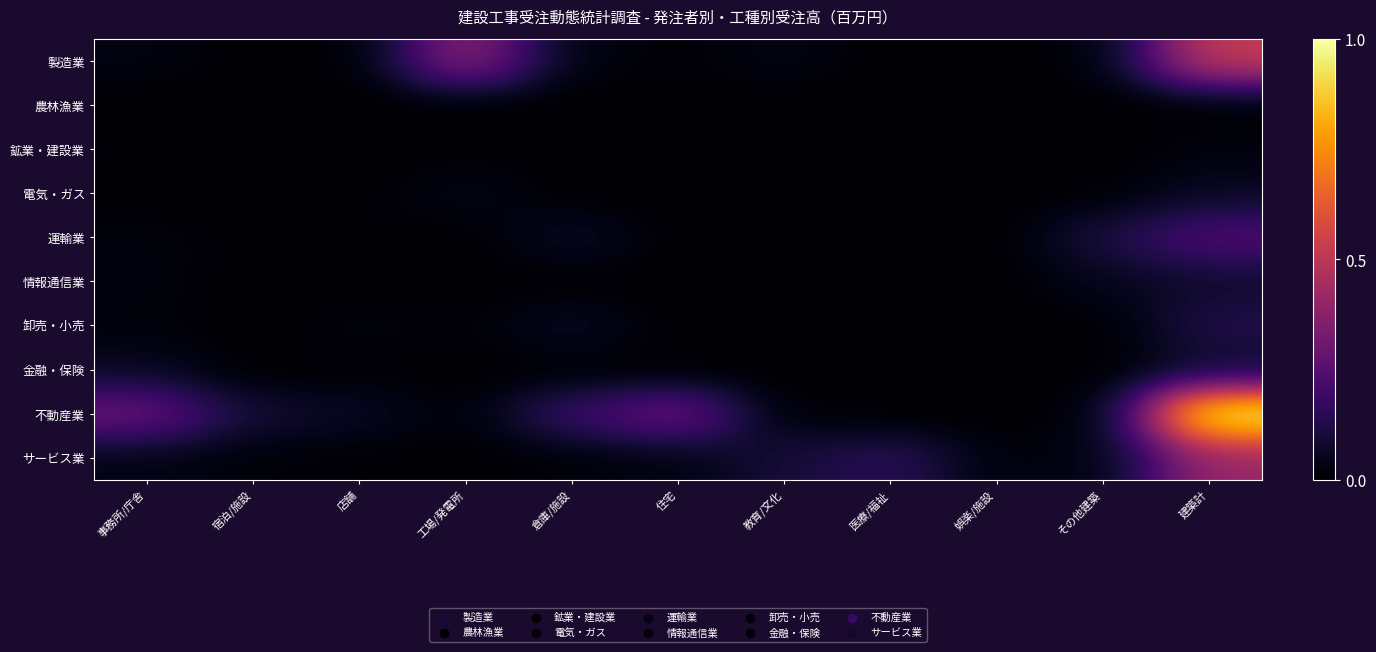

Reading left to right, extract all data points from this chart.

製造業: 事務所/庁舎=0.0	宿泊/施設=0.0	店舗=0.0	工場/発電所=0.4	倉庫/施設=0.0	住宅=0.0	教育/文化=0.0	医療/福祉=0.0	娯楽/施設=0.0	その他建築=0.0	建築計=0.5
農林漁業: 事務所/庁舎=0.0	宿泊/施設=0.0	店舗=0.0	工場/発電所=0.0	倉庫/施設=0.0	住宅=0.0	教育/文化=0.0	医療/福祉=0.0	娯楽/施設=0.0	その他建築=0.0	建築計=0.0
鉱業・建設業: 事務所/庁舎=0.0	宿泊/施設=0.0	店舗=0.0	工場/発電所=0.0	倉庫/施設=0.0	住宅=0.0	教育/文化=0.0	医療/福祉=0.0	娯楽/施設=0.0	その他建築=0.0	建築計=0.0
電気・ガス: 事務所/庁舎=0.0	宿泊/施設=0.0	店舗=0.0	工場/発電所=0.0	倉庫/施設=0.0	住宅=0.0	教育/文化=0.0	医療/福祉=0.0	娯楽/施設=0.0	その他建築=0.0	建築計=0.1
運輸業: 事務所/庁舎=0.0	宿泊/施設=0.0	店舗=0.0	工場/発電所=0.0	倉庫/施設=0.1	住宅=0.0	教育/文化=0.0	医療/福祉=0.0	娯楽/施設=0.0	その他建築=0.1	建築計=0.2
情報通信業: 事務所/庁舎=0.0	宿泊/施設=0.0	店舗=0.0	工場/発電所=0.0	倉庫/施設=0.0	住宅=0.0	教育/文化=0.0	医療/福祉=0.0	娯楽/施設=0.0	その他建築=0.1	建築計=0.1
卸売・小売: 事務所/庁舎=0.0	宿泊/施設=0.0	店舗=0.0	工場/発電所=0.0	倉庫/施設=0.1	住宅=0.0	教育/文化=0.0	医療/福祉=0.0	娯楽/施設=0.0	その他建築=0.0	建築計=0.1
金融・保険: 事務所/庁舎=0.1	宿泊/施設=0.0	店舗=0.0	工場/発電所=0.0	倉庫/施設=0.0	住宅=0.0	教育/文化=0.0	医療/福祉=0.0	娯楽/施設=0.0	その他建築=0.0	建築計=0.1
不動産業: 事務所/庁舎=0.3	宿泊/施設=0.1	店舗=0.1	工場/発電所=0.0	倉庫/施設=0.2	住宅=0.3	教育/文化=0.0	医療/福祉=0.0	娯楽/施設=0.0	その他建築=0.0	建築計=1.0
サービス業: 事務所/庁舎=0.0	宿泊/施設=0.0	店舗=0.0	工場/発電所=0.0	倉庫/施設=0.0	住宅=0.0	教育/文化=0.1	医療/福祉=0.2	娯楽/施設=0.0	その他建築=0.0	建築計=0.4